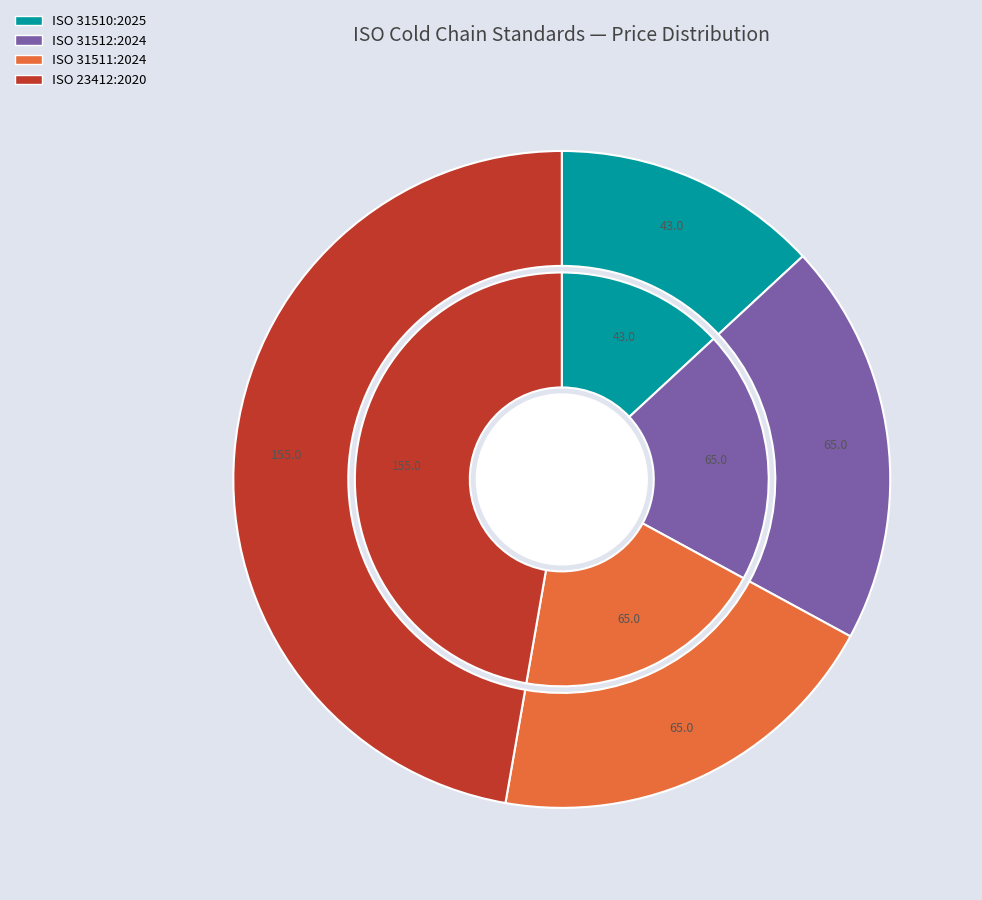

To the nearest percent, what portion does values_pdf represent?

13%